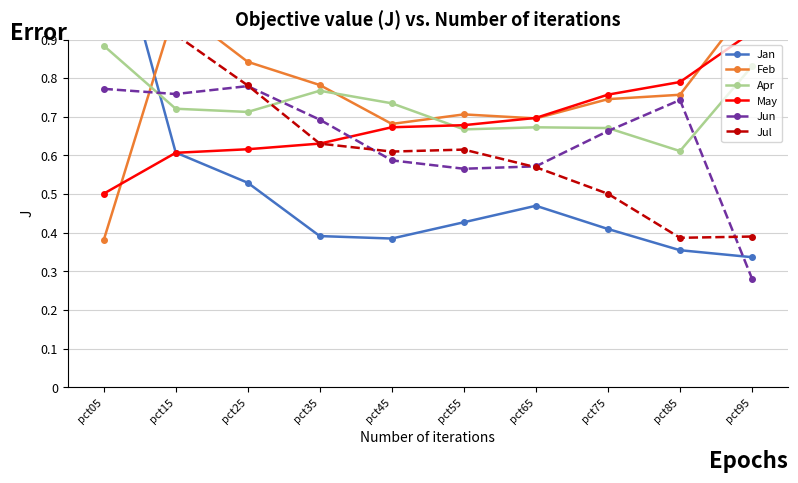

Reading right to left, extract all data points from this chart.

Jan: 0.3	0.4	0.4	0.5	0.4	0.4	0.4	0.5	0.6	1.3
Feb: 1.0	0.8	0.7	0.7	0.7	0.7	0.8	0.8	1.0	0.4
Apr: 0.8	0.6	0.7	0.7	0.7	0.7	0.8	0.7	0.7	0.9
May: 0.9	0.8	0.8	0.7	0.7	0.7	0.6	0.6	0.6	0.5
Jun: 0.3	0.7	0.7	0.6	0.6	0.6	0.7	0.8	0.8	0.8
Jul: 0.4	0.4	0.5	0.6	0.6	0.6	0.6	0.8	0.9	1.3